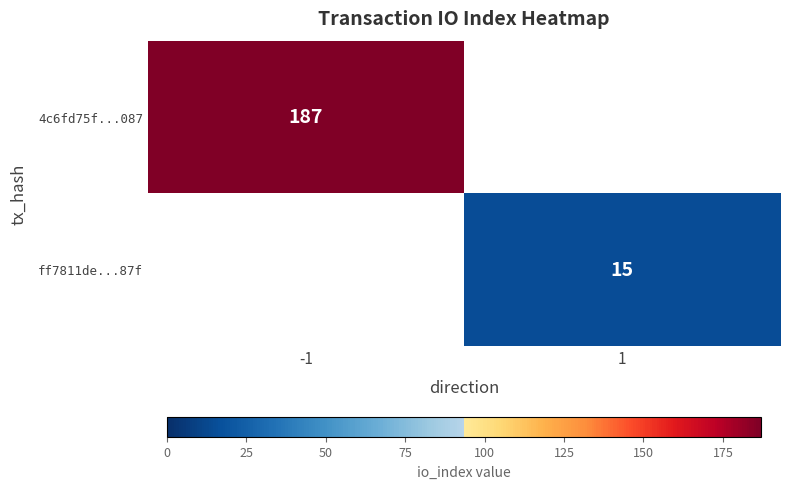

The value of ff7811de...87f at 1 is 15. True or false?

True